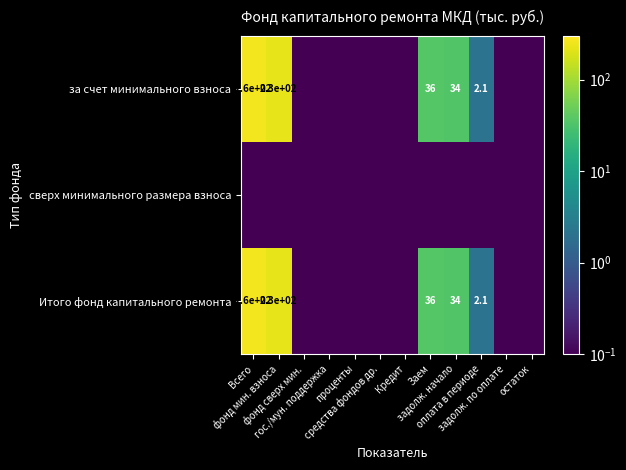

What is the difference between the maximum and second lowest values in the Итого фонд капитального ремонта series?

262.4